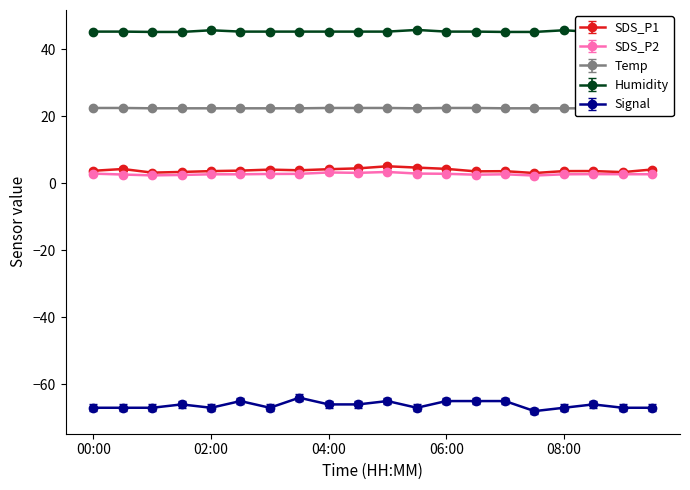

Which series has the widest spread of values?

Signal